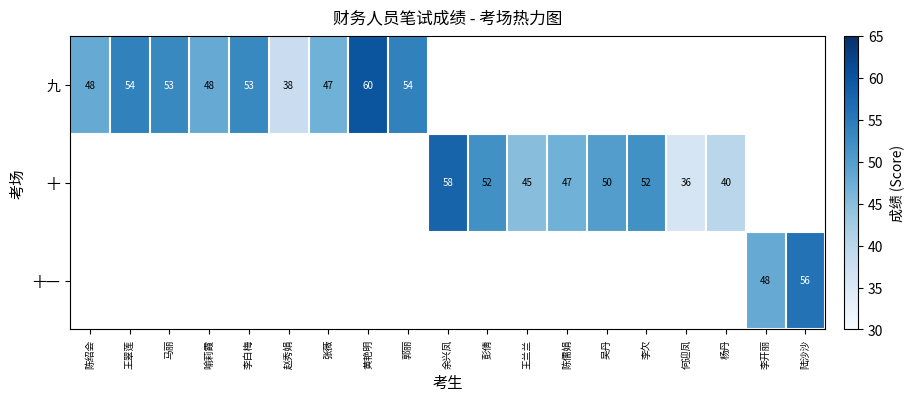

True or false: 九 has a value of 54 at 王翠莲.

True